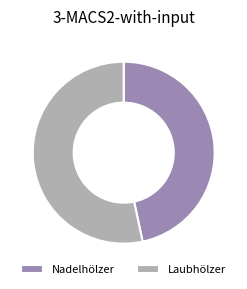

Count the number of slices in the pie.

2